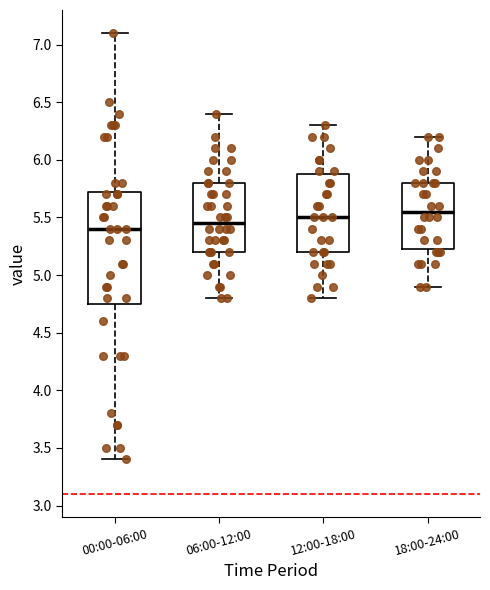

Where does the lower whisker of the box for 06:00-12:00 end on the y-axis? The values are not printed on the chart, so give them approximately, as read against the axis.

4.80